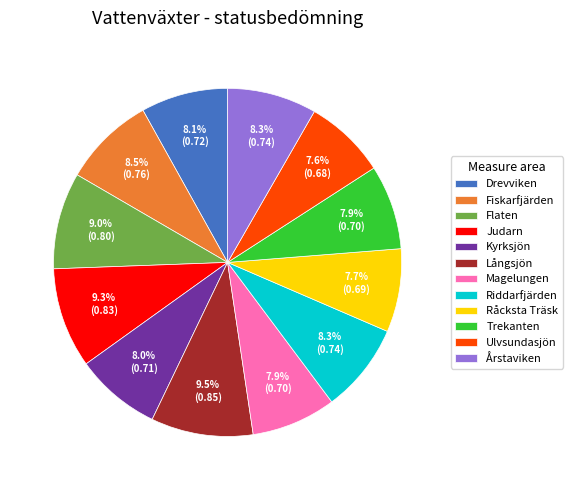

Does any single category account for the majority?

No